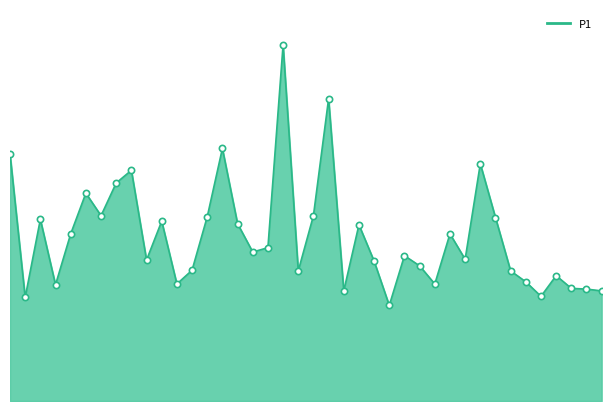

What is the greatest value displayed?

9.8